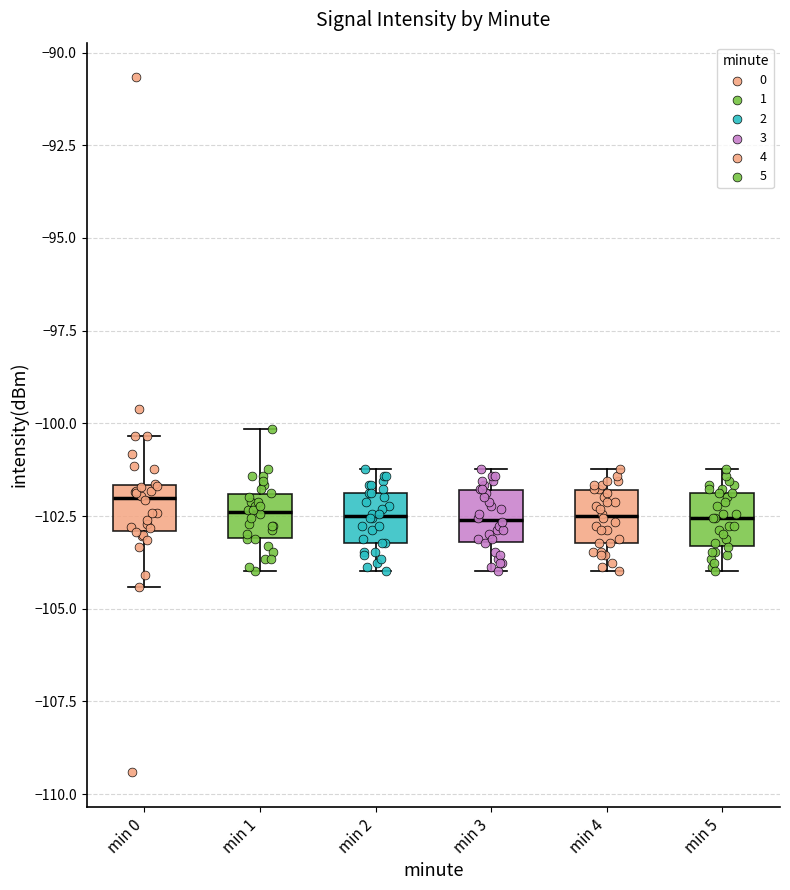

Where does the lower whisker of the box for min 5 end on the y-axis? The values are not printed on the chart, so give them approximately, as read against the axis.

-104.0